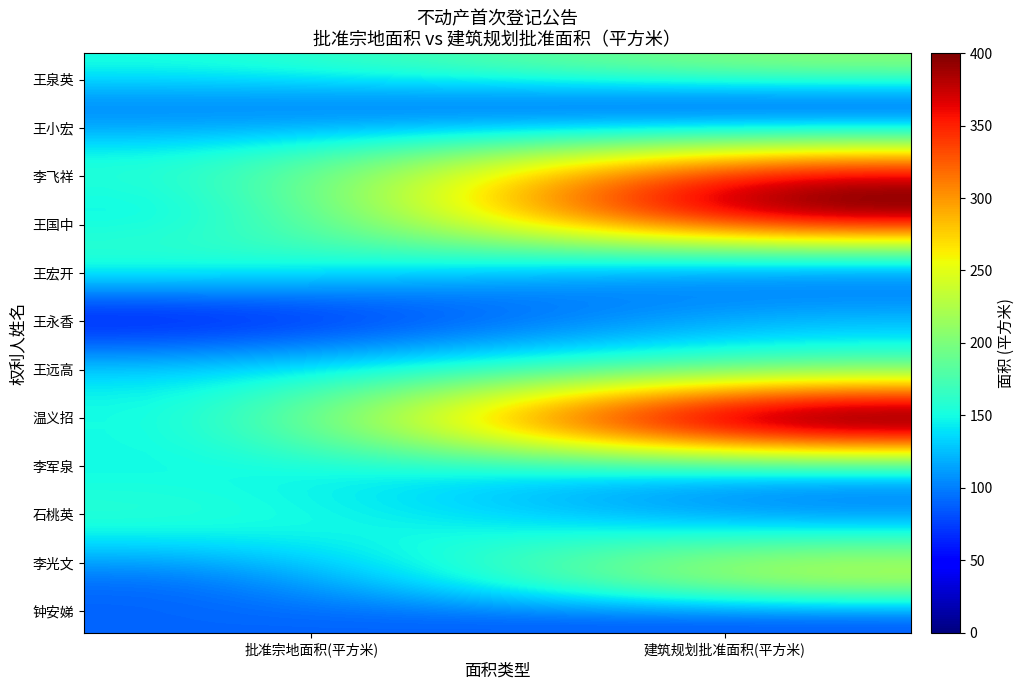

How many series are shown in this chart?

12